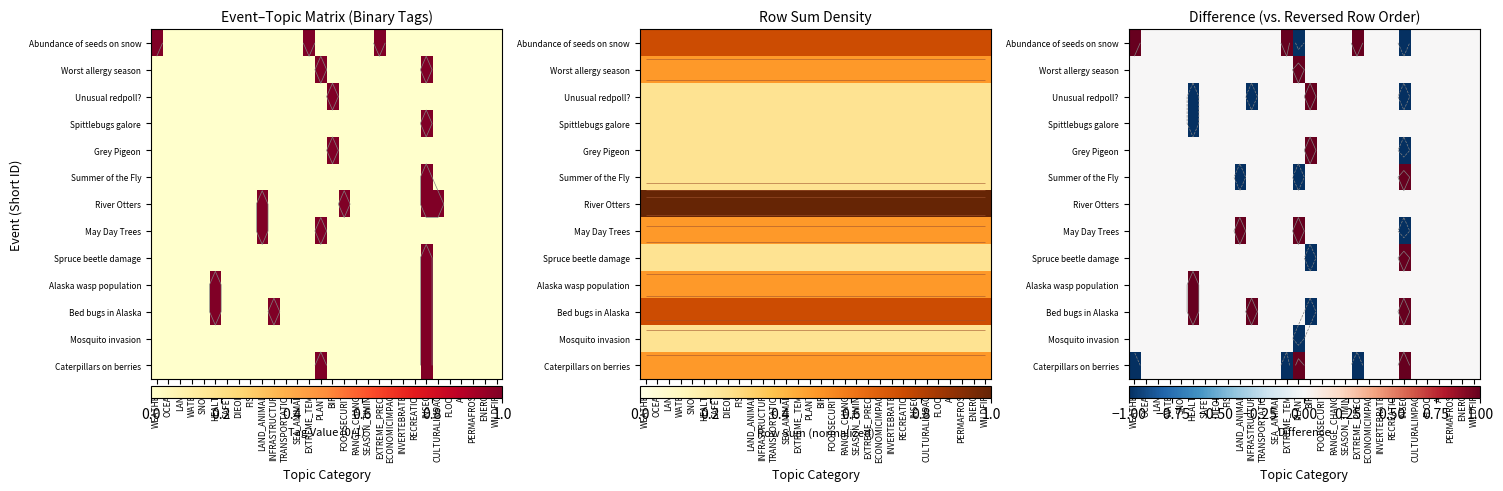

At how many categories does at least one series exceed 0?

9